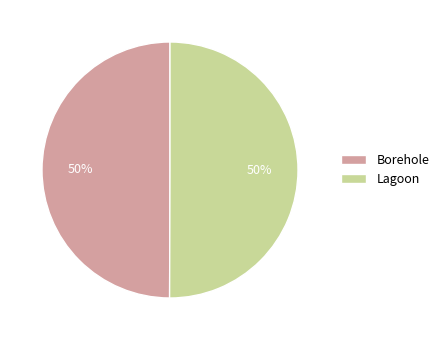

To the nearest percent, what percentage of the pie is Borehole?

50%